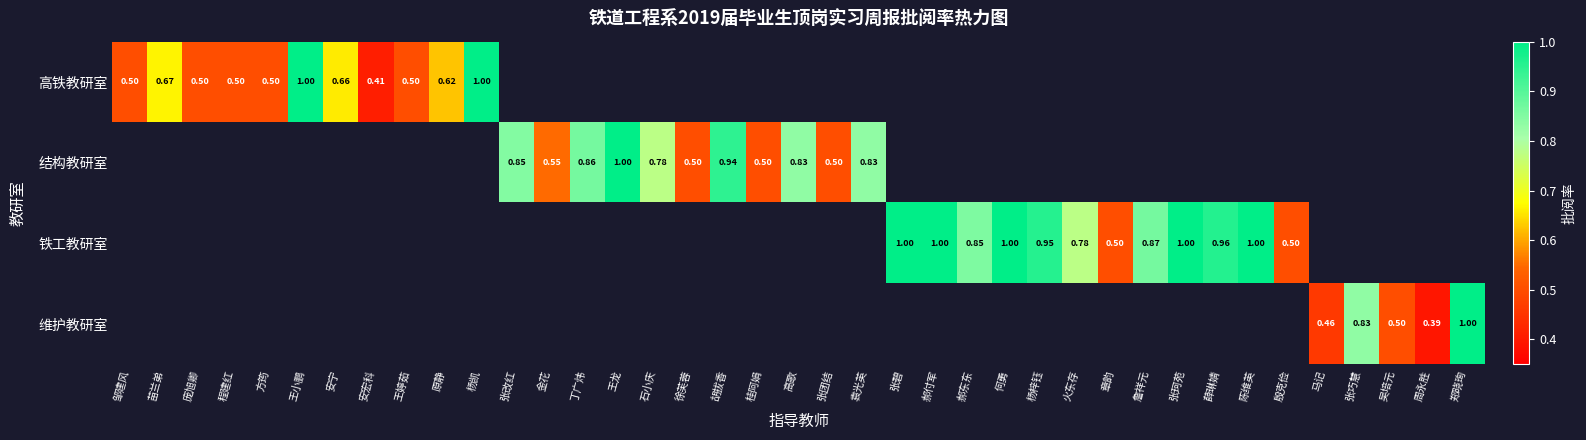

What is the maximum value for 高铁教研室?

1.0